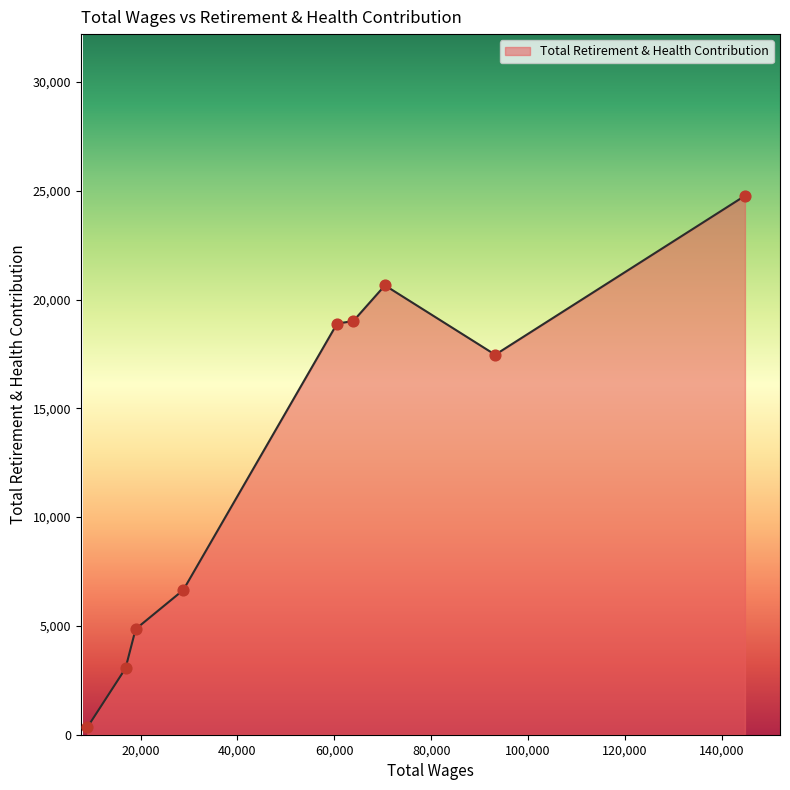

What is the greatest value displayed?

24767